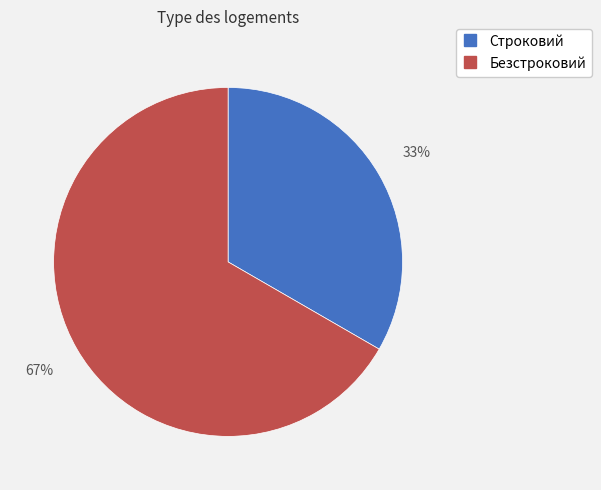

Rank the categories by value from lowest to highest.

Строковий, Безстроковий